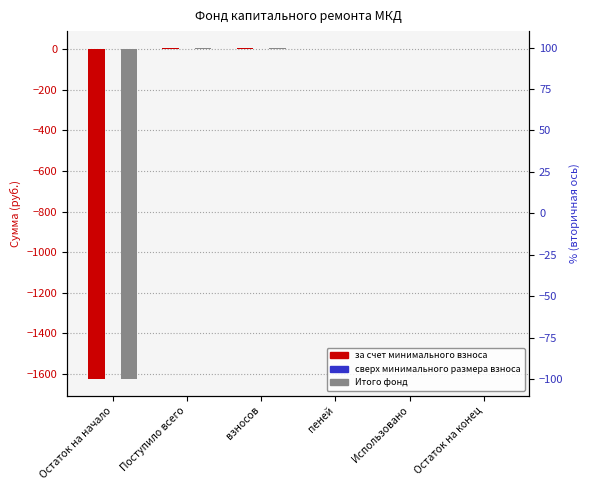

What is the label of the 5th bar from the left?

Использовано